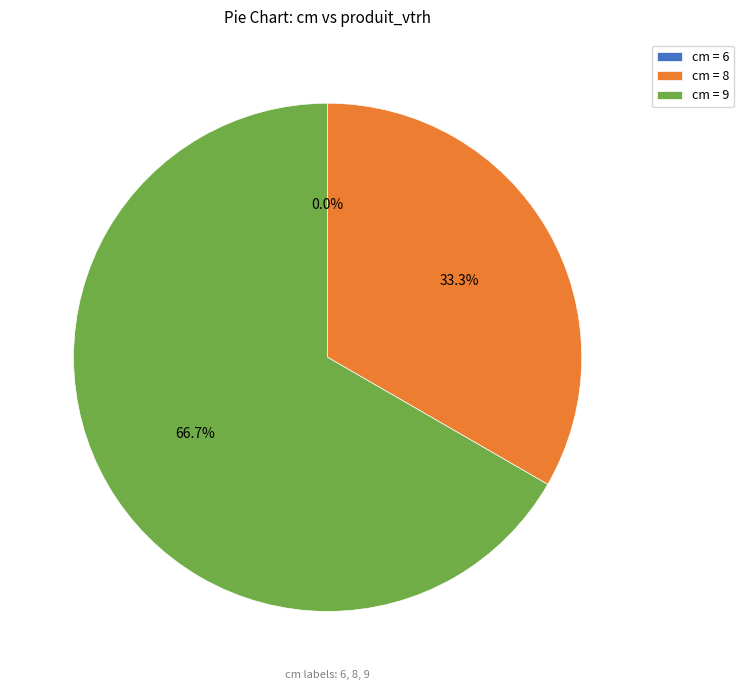

To the nearest percent, what percentage of the pie is 8?

33%